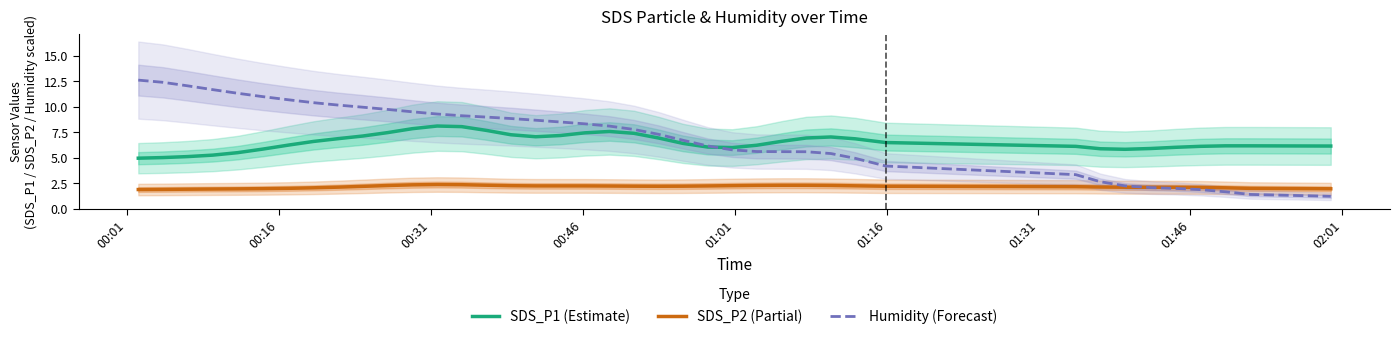

True or false: SDS_P2 (Partial) and SDS_P1 (Estimate) cross at least once.

False